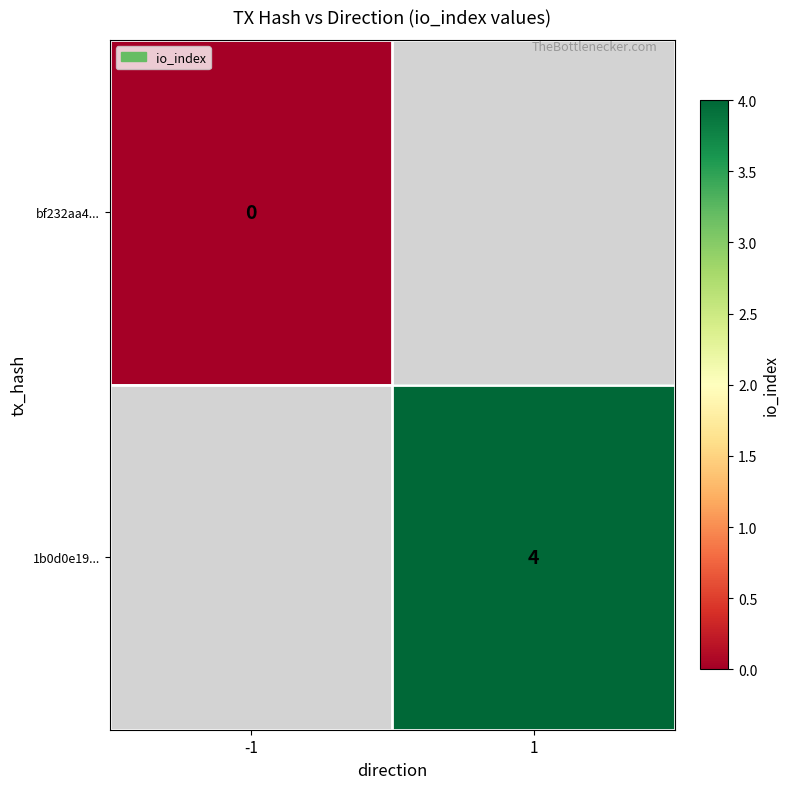

Is the value of bf232aa4... at -1 greater than the value of 1b0d0e19... at 1?

No